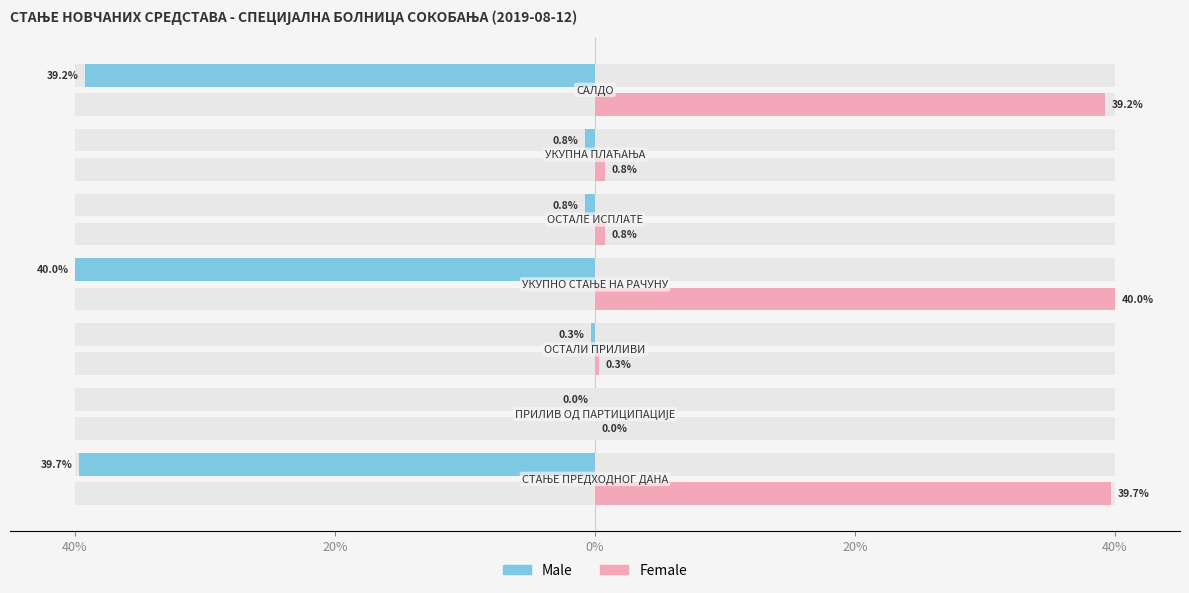

The Male series shows -0.0 at 20%. True or false?

False